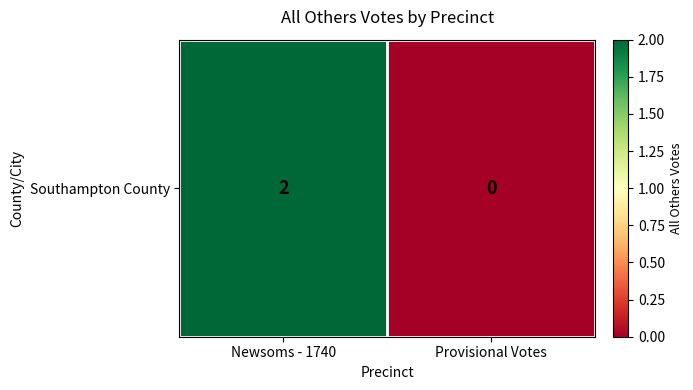

Reading left to right, list all the values displayed in this chart.

Newsoms - 1740=2	Provisional Votes=0